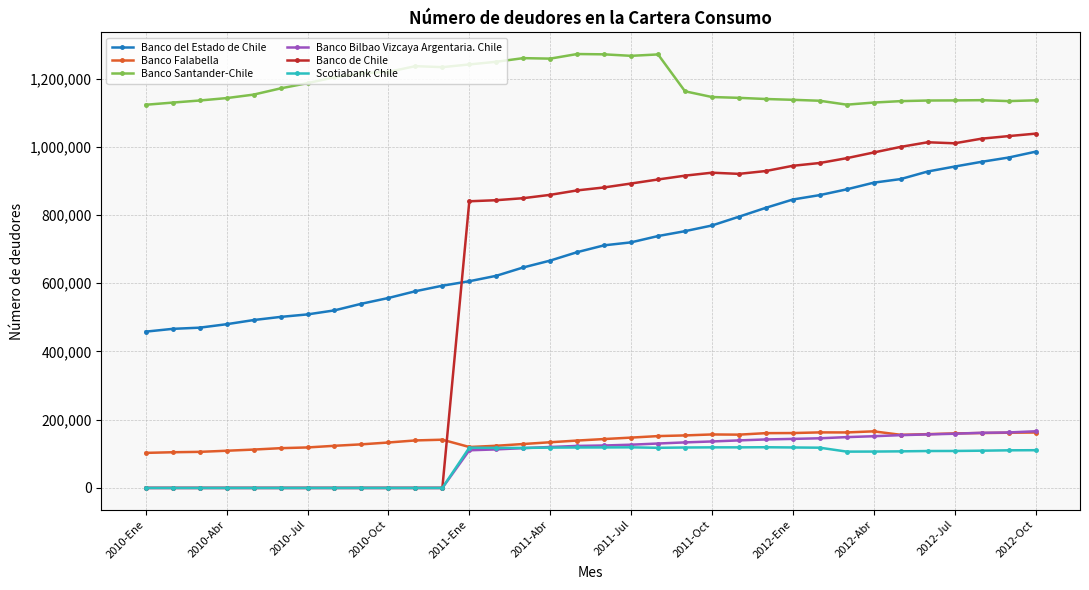

Which series has the largest total across all categories?

Banco Santander-Chile